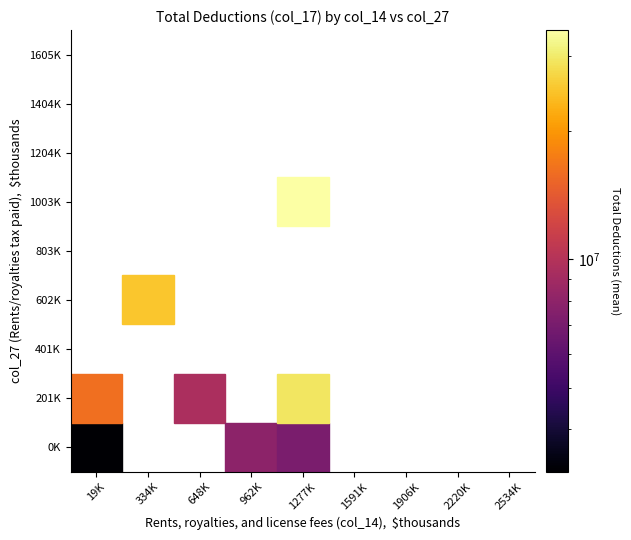

Is it true that Other transportation equals 10246636 at col_17?

False